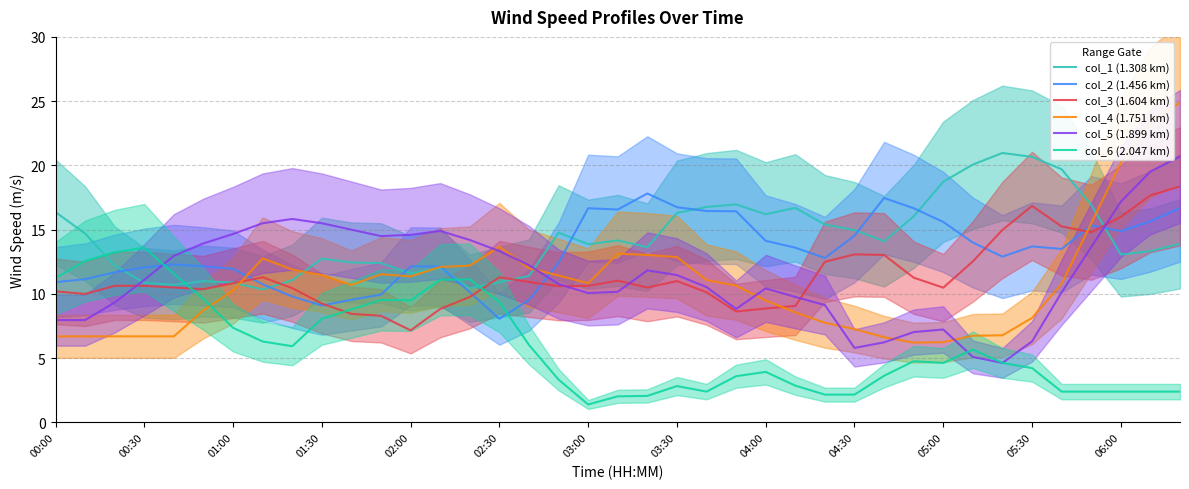

Is this an area chart (filled region under the line)?

No